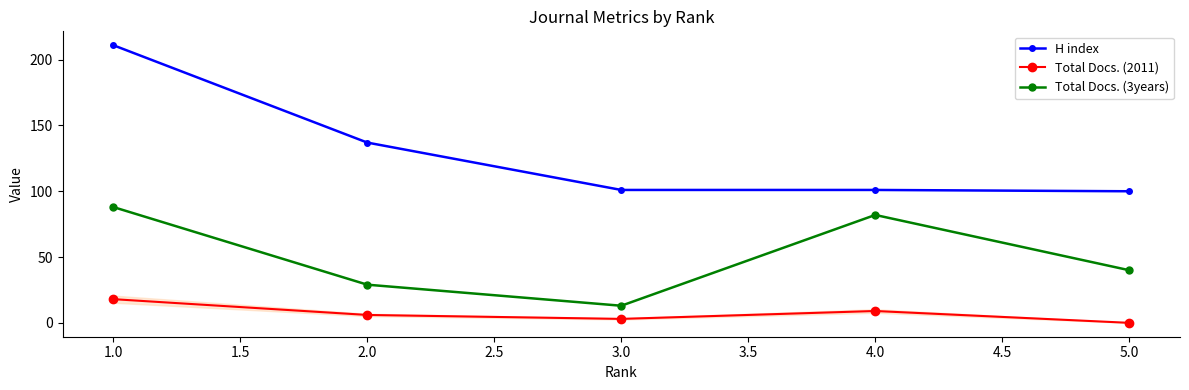

Reading left to right, what are all the values shown in this chart?

H index: 211	137	101	101	100
Total Docs. (2011): 18	6	3	9	0
Total Docs. (3years): 88	29	13	82	40